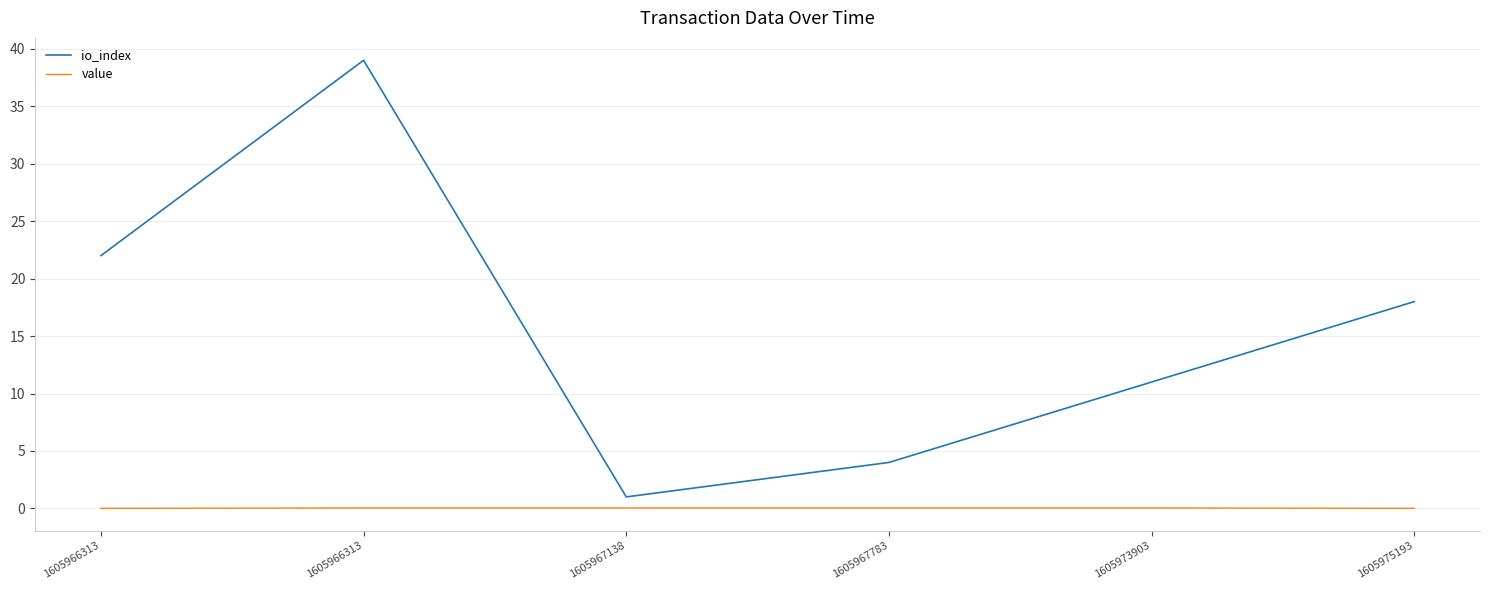

What are all the series names shown in the legend?

io_index, value